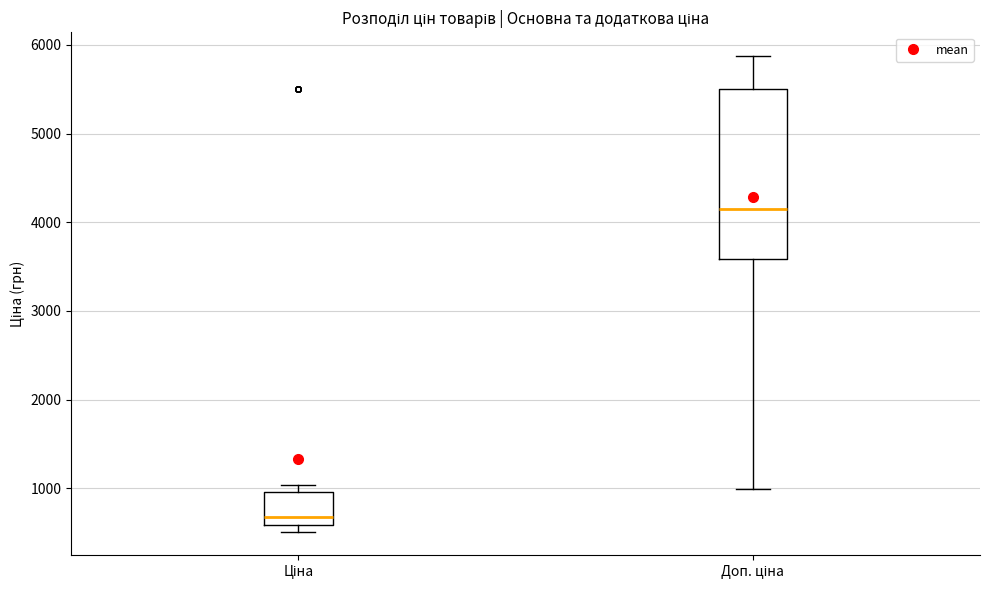

Which box has the lowest median line?

Ціна